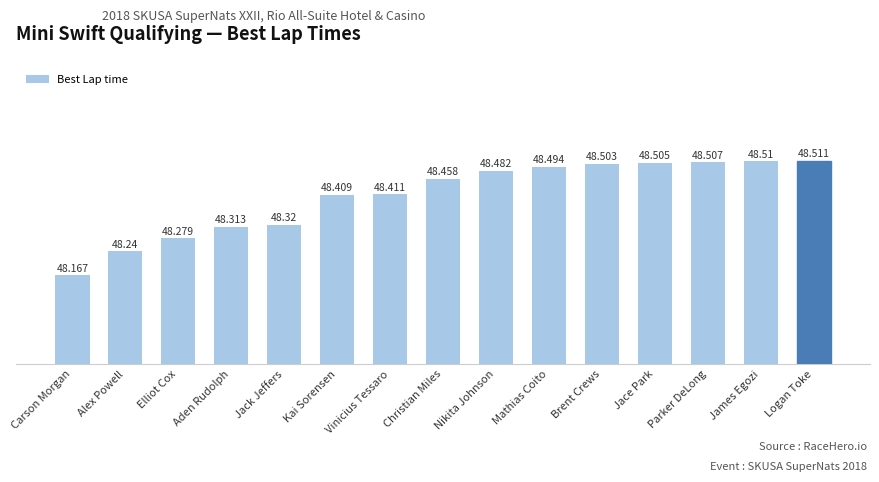

Approximately how many times larger is the value at Kai Sorensen compared to Elliot Cox?

1.0